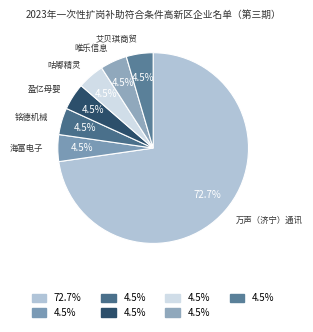

How many slices are in this pie chart?

7